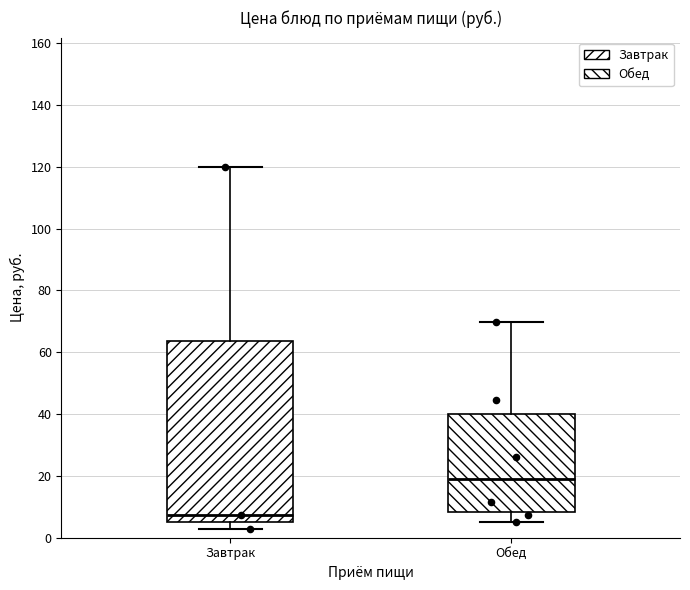

Reading left to right, transcribe this box plot: for each box, give where its median line is, the range the box spans, and where its two whiskers end, as read against the y-axis. The values are not printed on the chart, so give them approximately, as read against the axis.

Завтрак: median 8, box 6 to 64, whiskers 2 to 120
Обед: median 18, box 8 to 40, whiskers 6 to 70